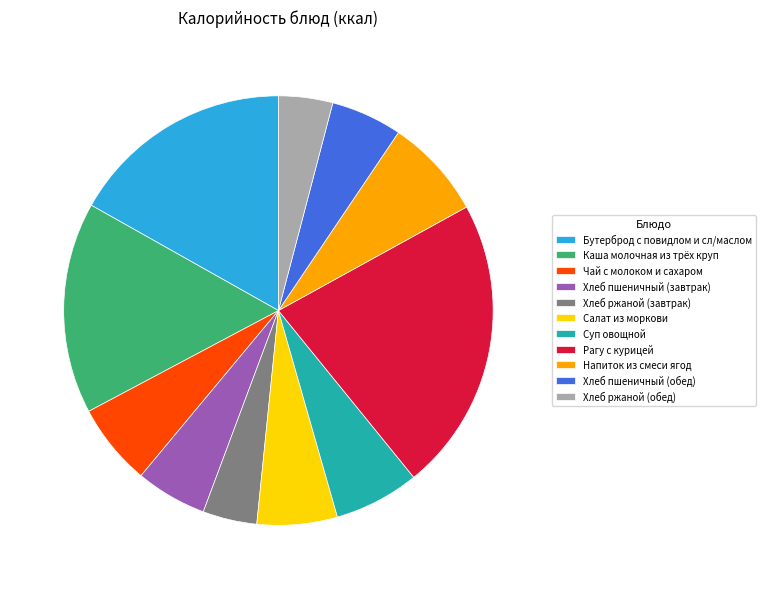

Is Хлеб пшеничный (обед) the majority of the pie?

No